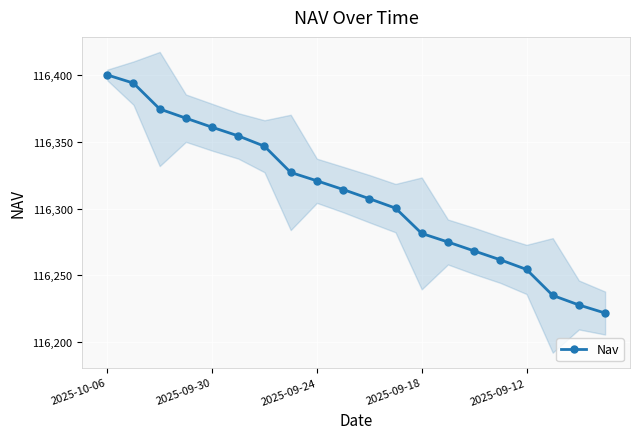

Which category has the highest value in the Nav series?

2025-10-06